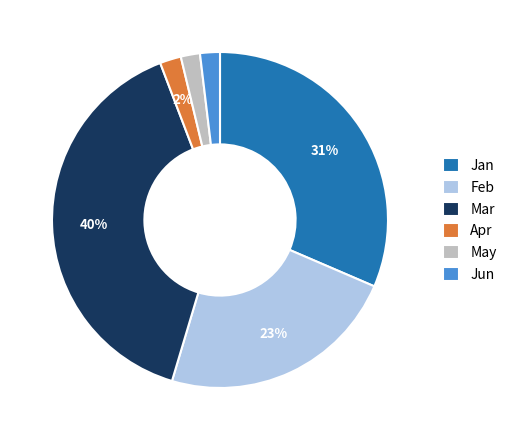

What is the largest slice in the pie chart?

Mar